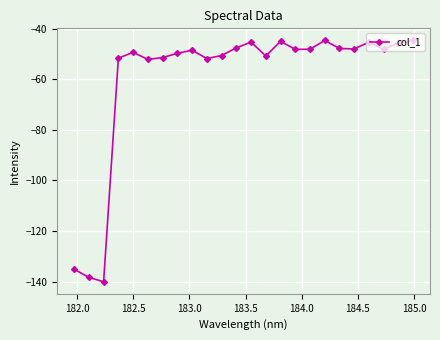

True or false: there are more than 1 points higher than both neighbors.

True